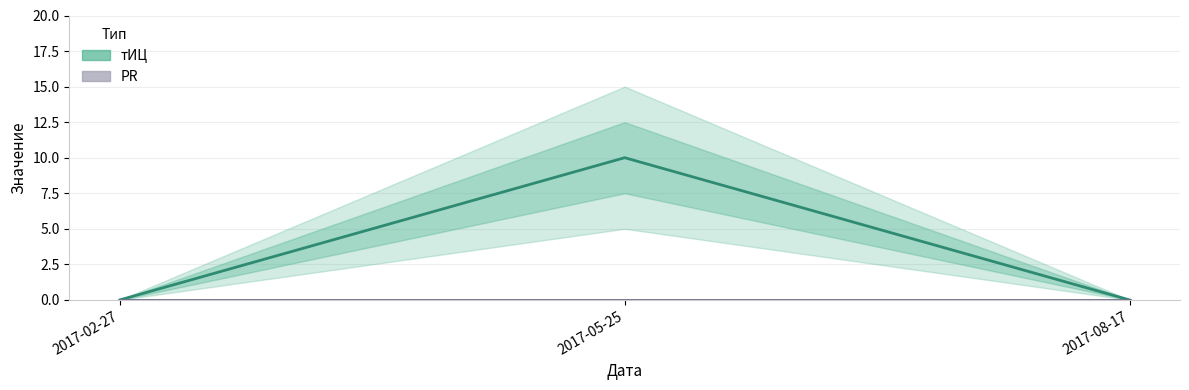

What are all the series names shown in the legend?

тИЦ, PR